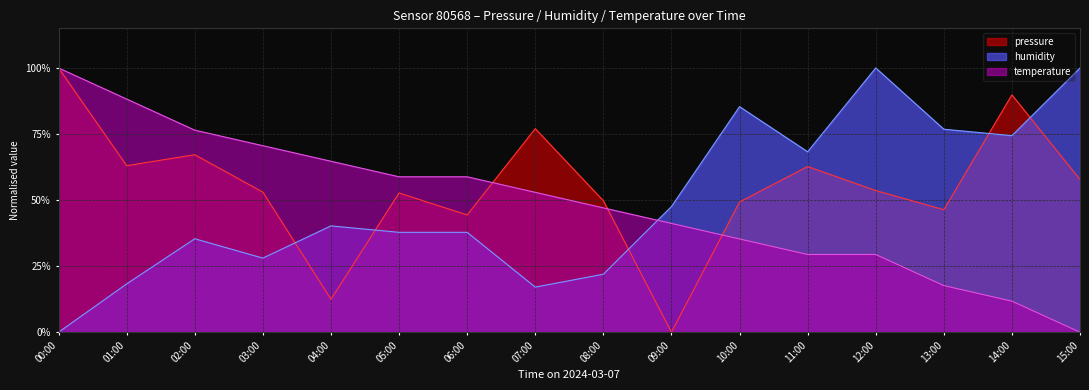

What is the label of the 11th point from the left?

10:00